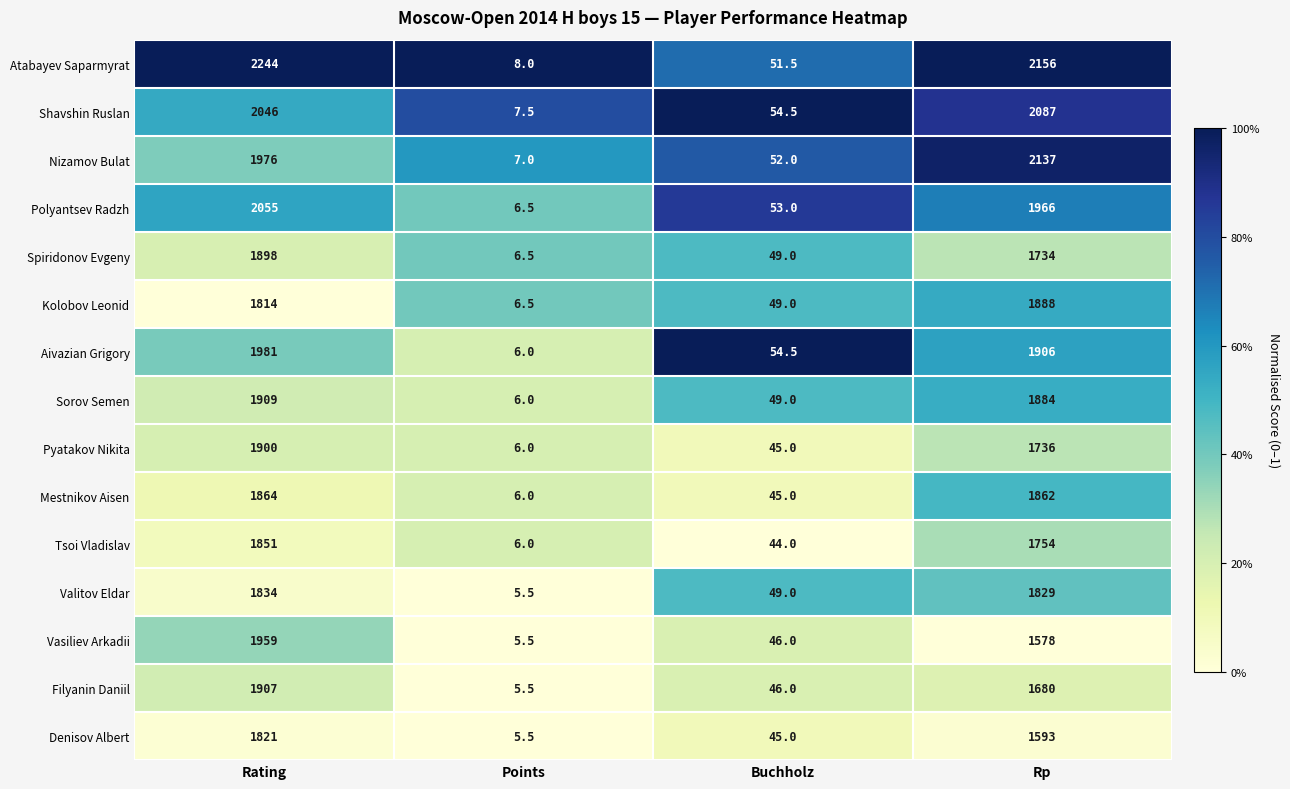

What is the sum of all Spiridonov Evgeny values?

3687.5